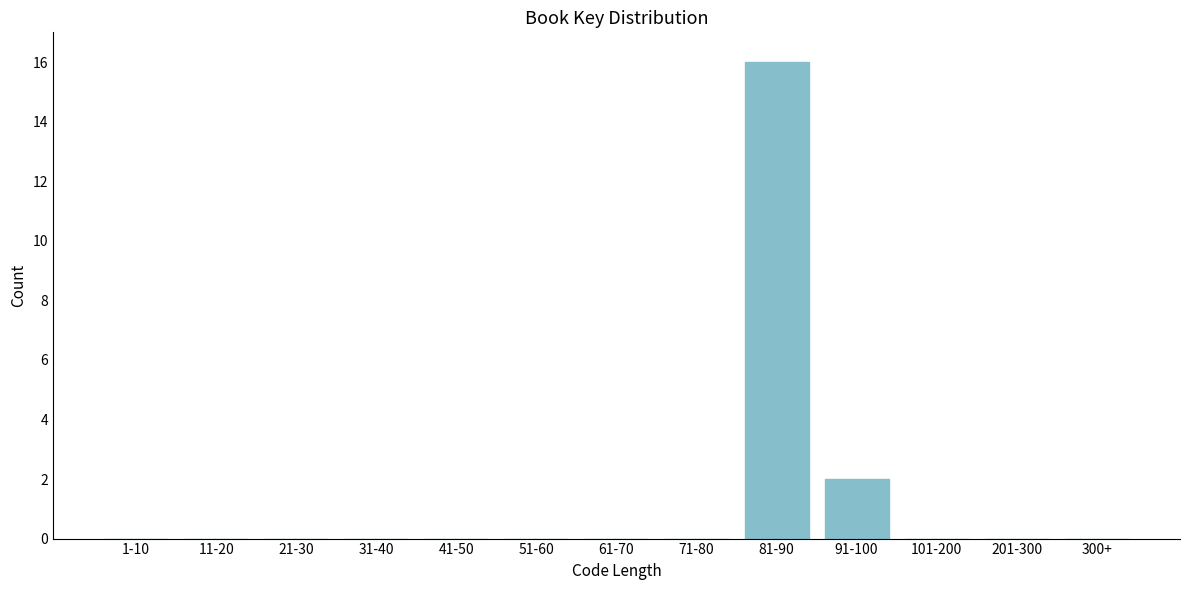

Reading left to right, what are all the values shown in this chart?

1-10=0	11-20=0	21-30=0	31-40=0	41-50=0	51-60=0	61-70=0	71-80=0	81-90=16	91-100=2	101-200=0	201-300=0	300+=0